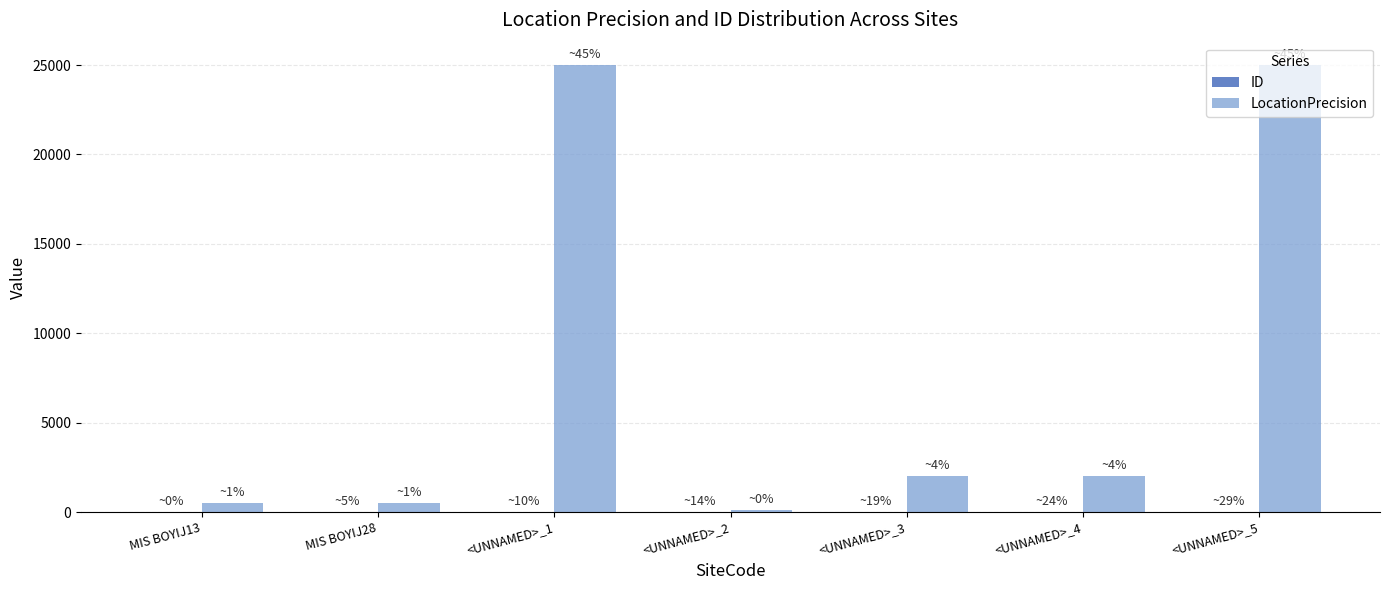

Which series has the largest total across all categories?

LocationPrecision